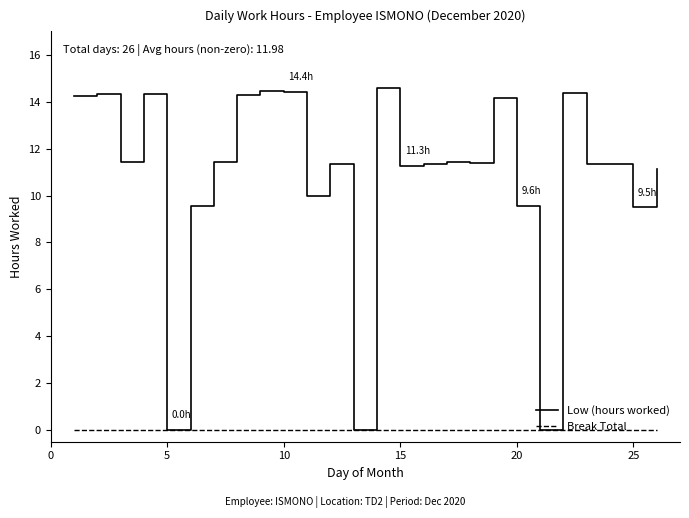

Rank the series by their average value, from lowest to highest.

Break Total, Low (hours worked)